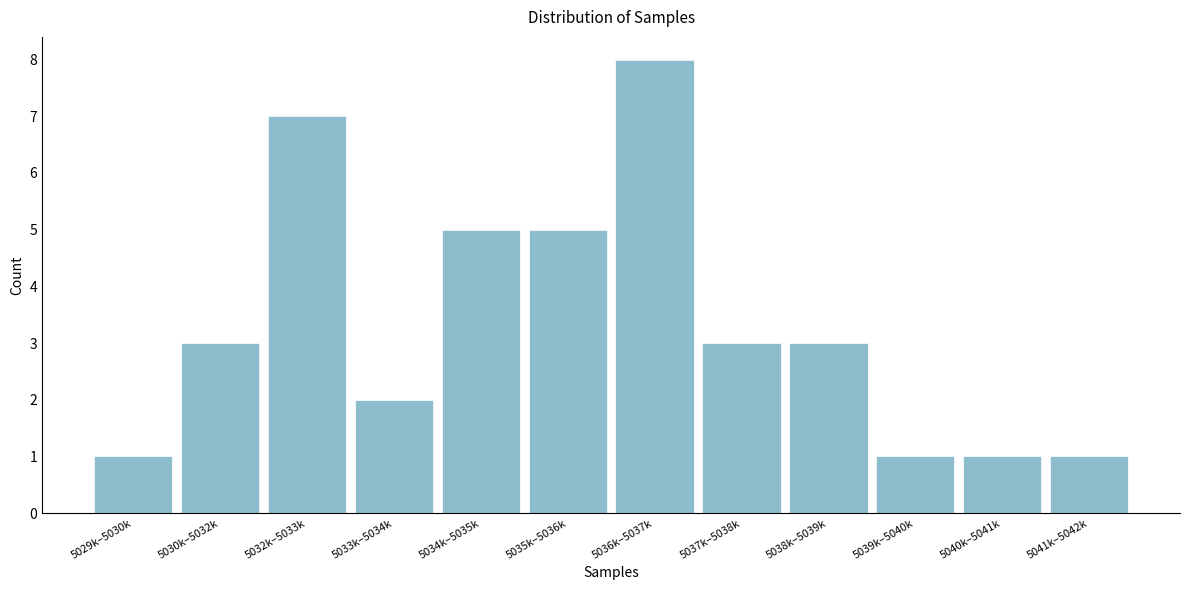

Reading left to right, list all the values displayed in this chart.

1	3	7	2	5	5	8	3	3	1	1	1